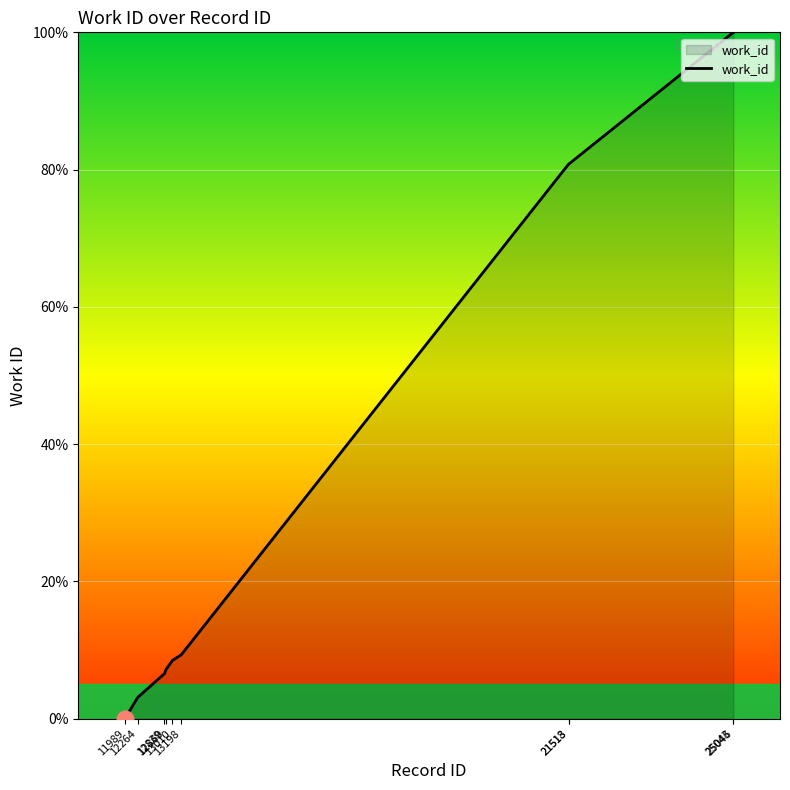

What is the difference between the second highest and second lowest values?

96.9